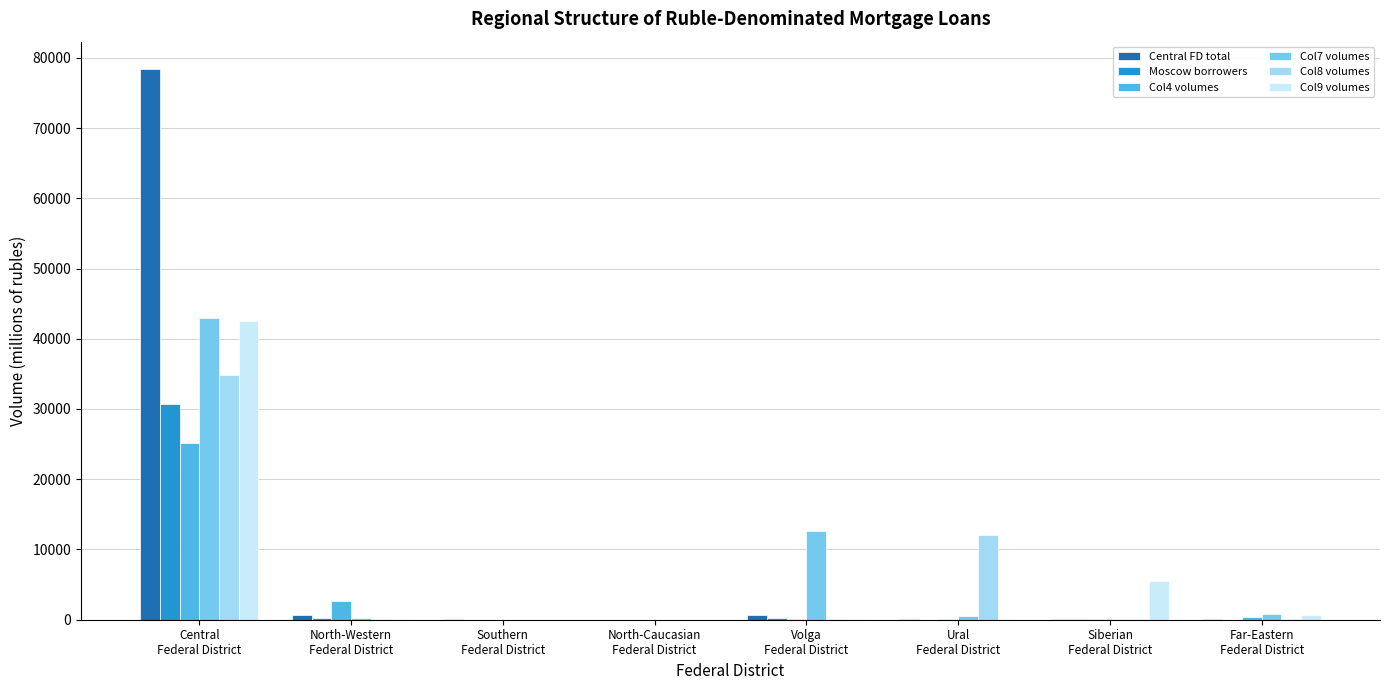

What is the maximum value shown in the chart?

78374